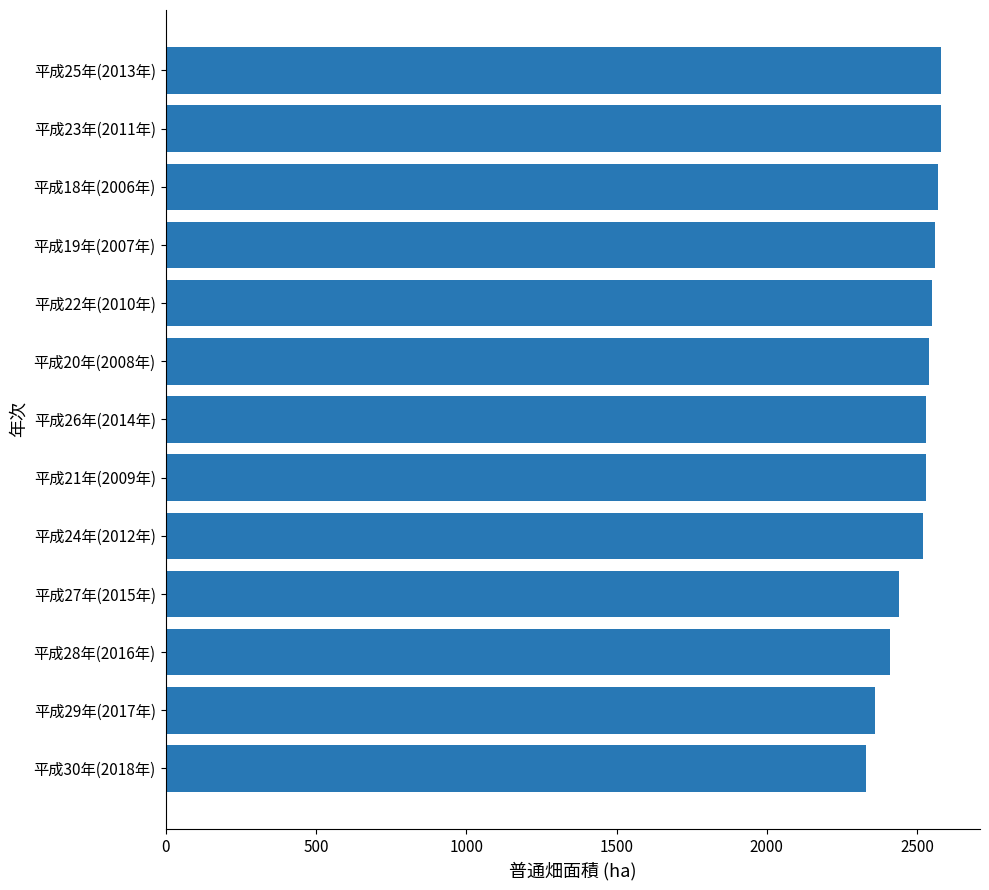

What is the label of the 10th bar from the top?

平成27年(2015年)